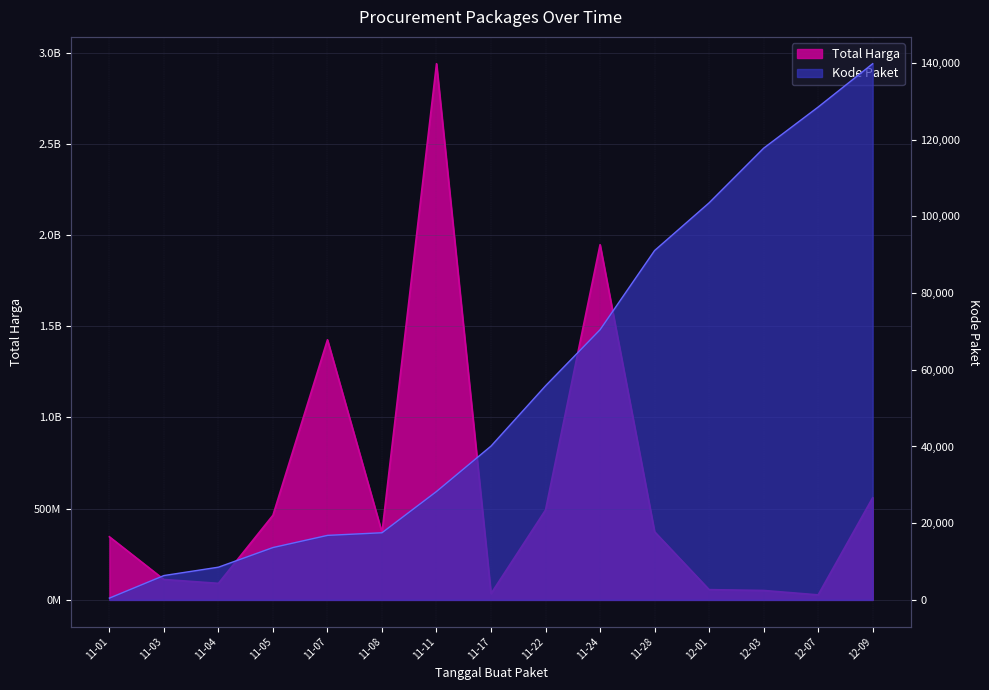

Which series has the widest spread of values?

Total Harga